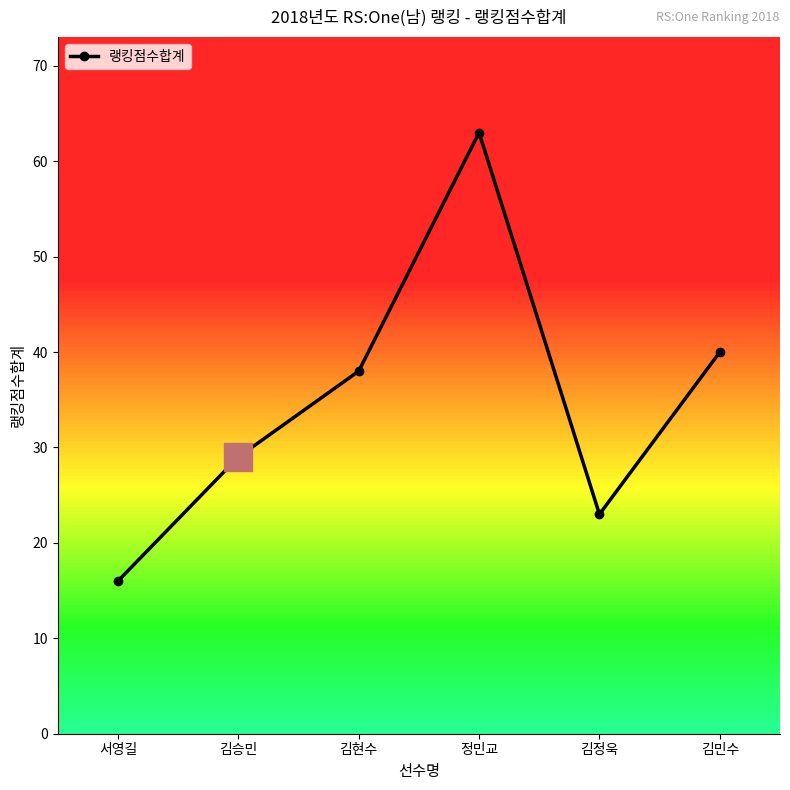

Which has a higher value, 김현수 or 정민교?

정민교